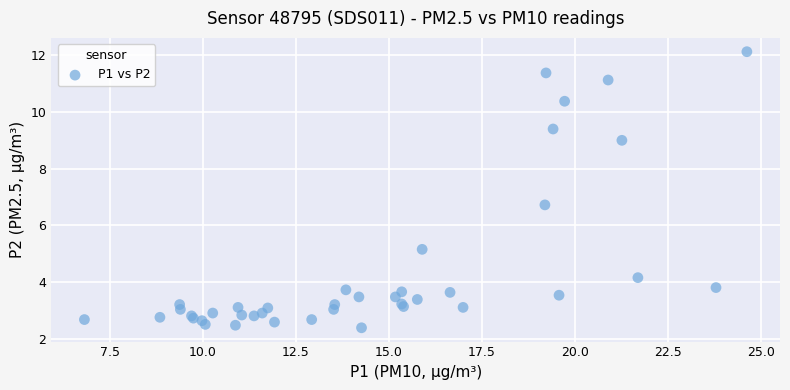

What Y value in the scatter plot is closest to 7?

6.7